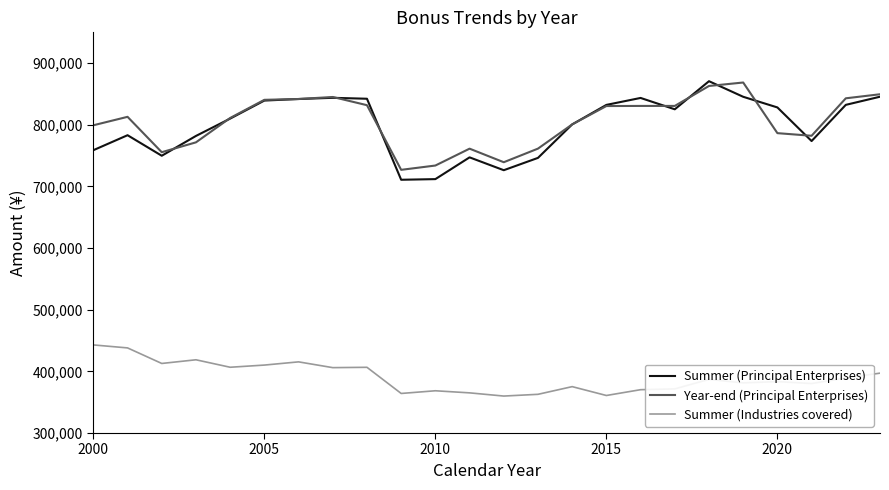

True or false: Summer (Industries covered) and Year-end (Principal Enterprises) intersect in this chart.

False